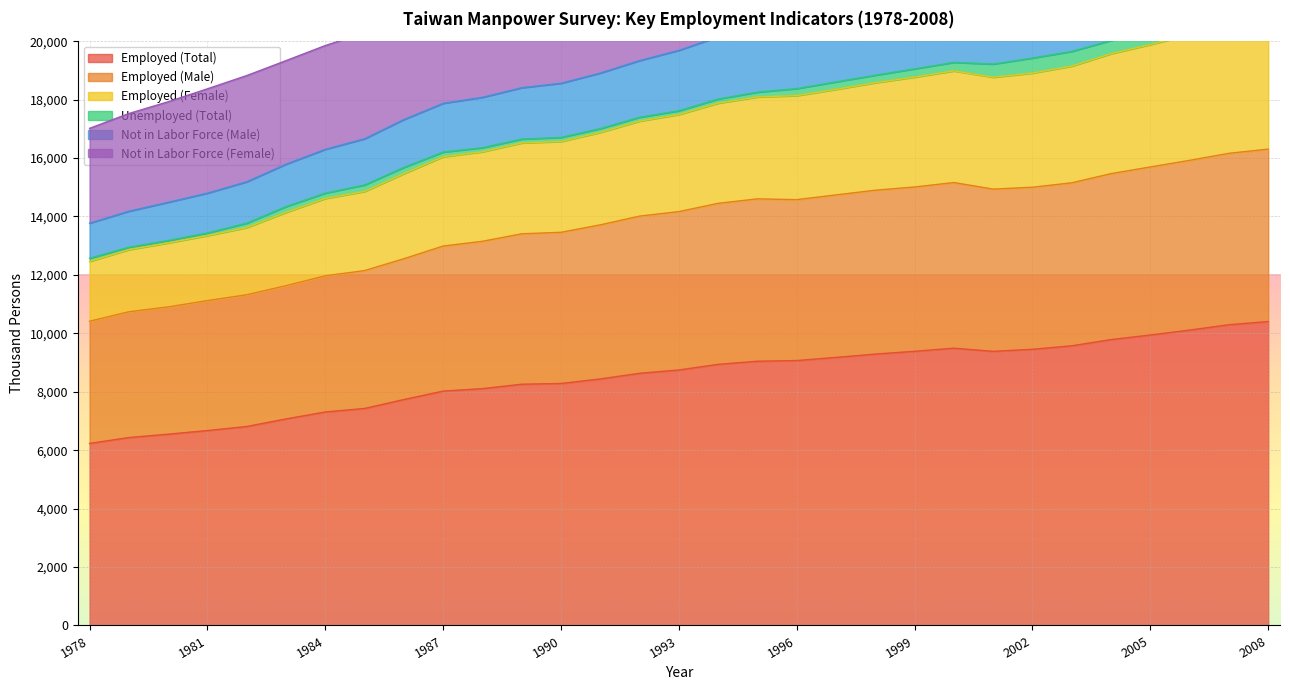

What is the sum of all Employed (Total) values?

264057